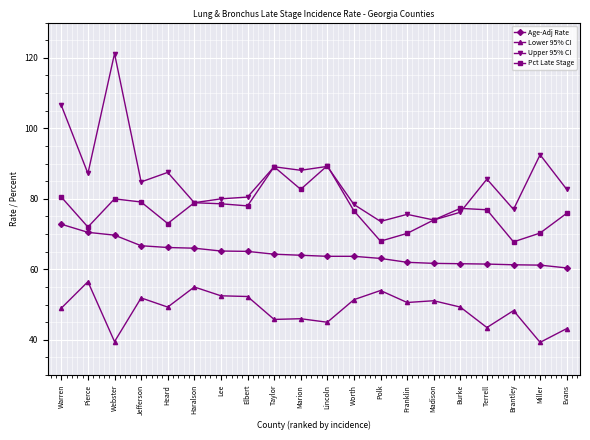

Is the value of Pct Late Stage at Madison greater than the value of Upper 95% CI at Lincoln?

No